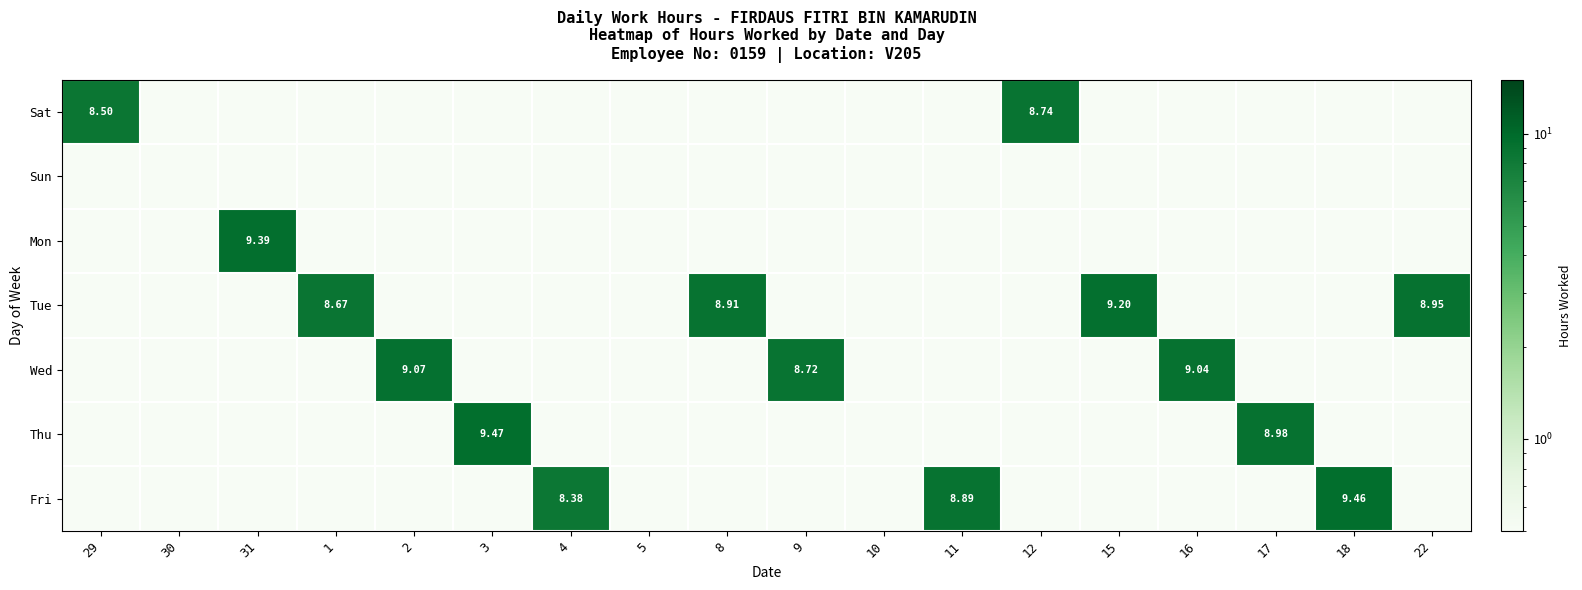

The Mon series shows 0.0 at 17. True or false?

False